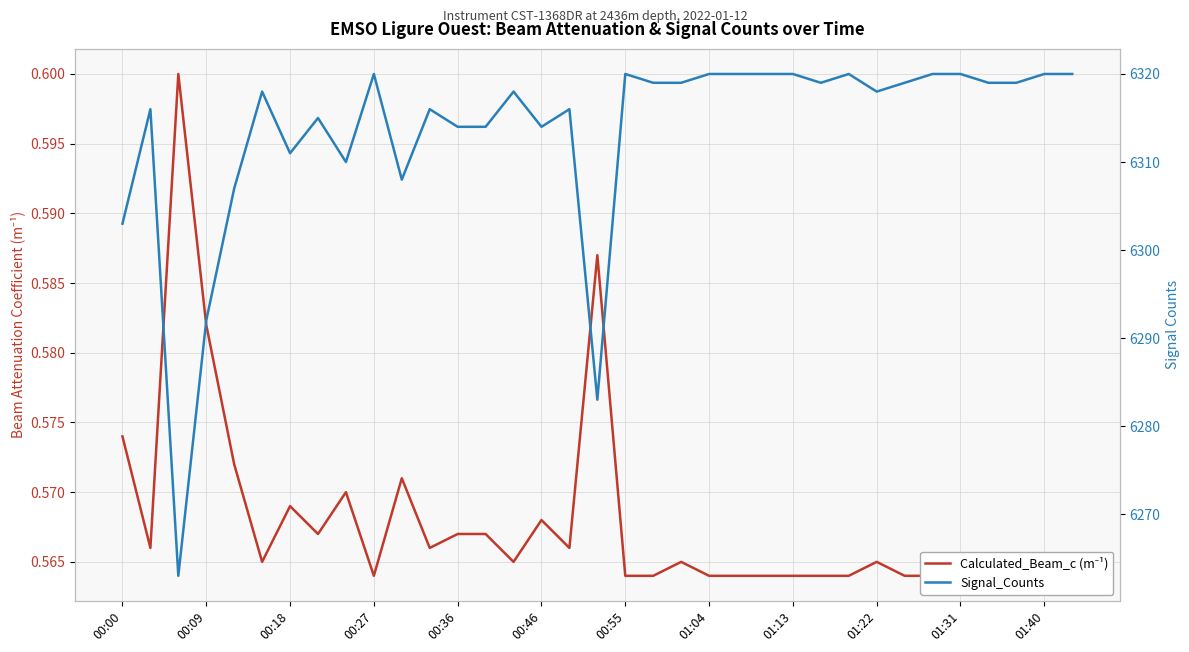

What is the lowest value of the Calculated_Beam_c (m⁻¹) series?

0.6